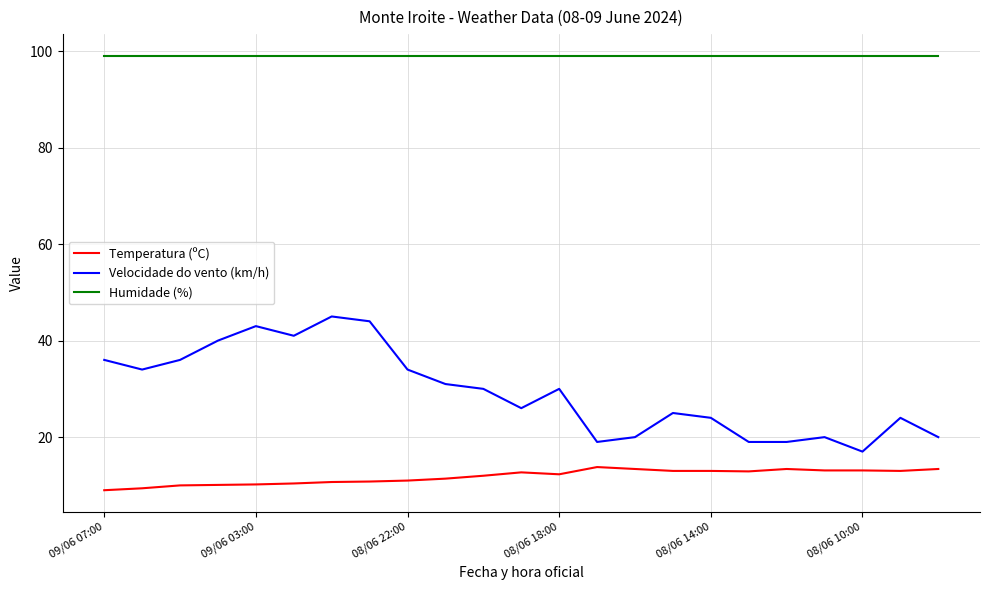

What is the minimum value shown in the chart?

9.0